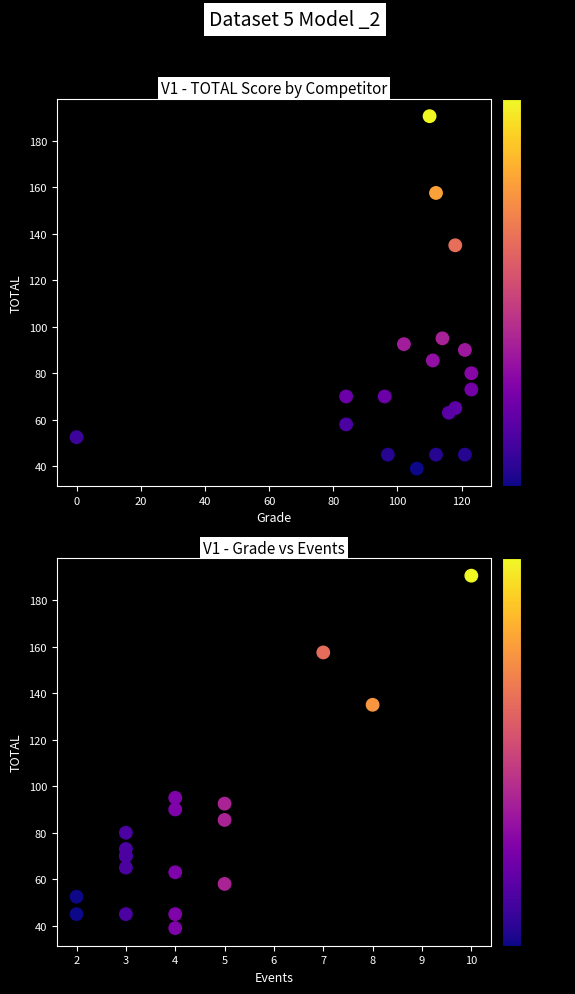

Reading left to right, extract all data points from this chart.

TOTAL Score: 190.5	157.5	135.0	95.0	92.5	90.0	85.5	80.0	73.0	70.0	70.0	65.0	63.0	58.0	52.5	45.0	45.0	45.0	39.0
Events: 190.5	157.5	135.0	95.0	92.5	90.0	85.5	80.0	73.0	70.0	70.0	65.0	63.0	58.0	52.5	45.0	45.0	45.0	39.0